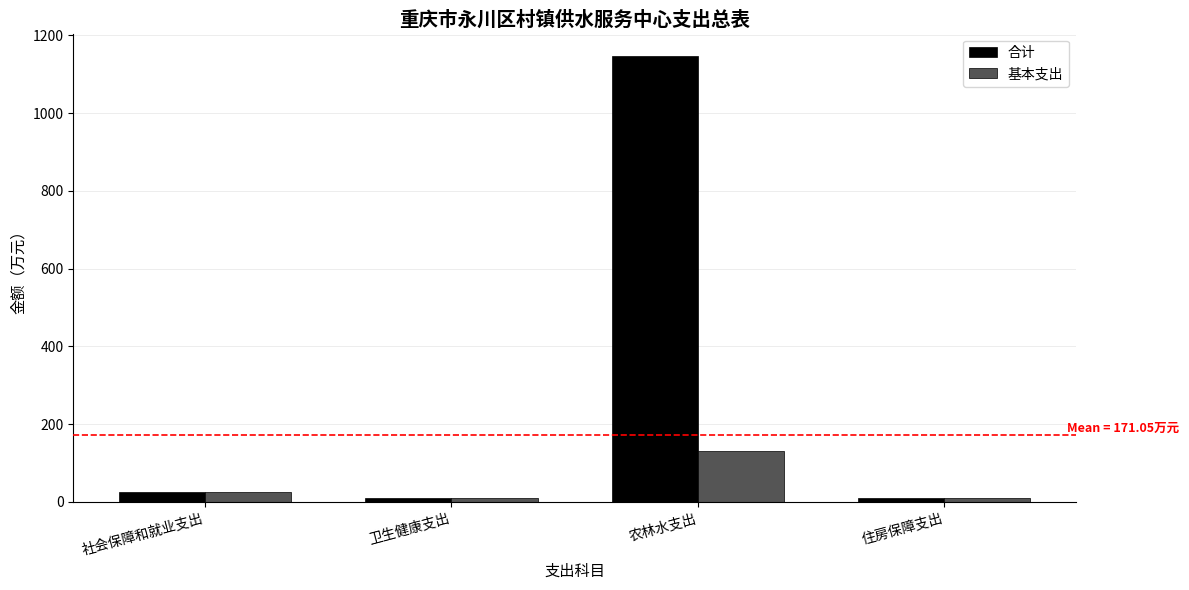

True or false: 合计 has a value of 25.5 at 社会保障和就业支出.

True